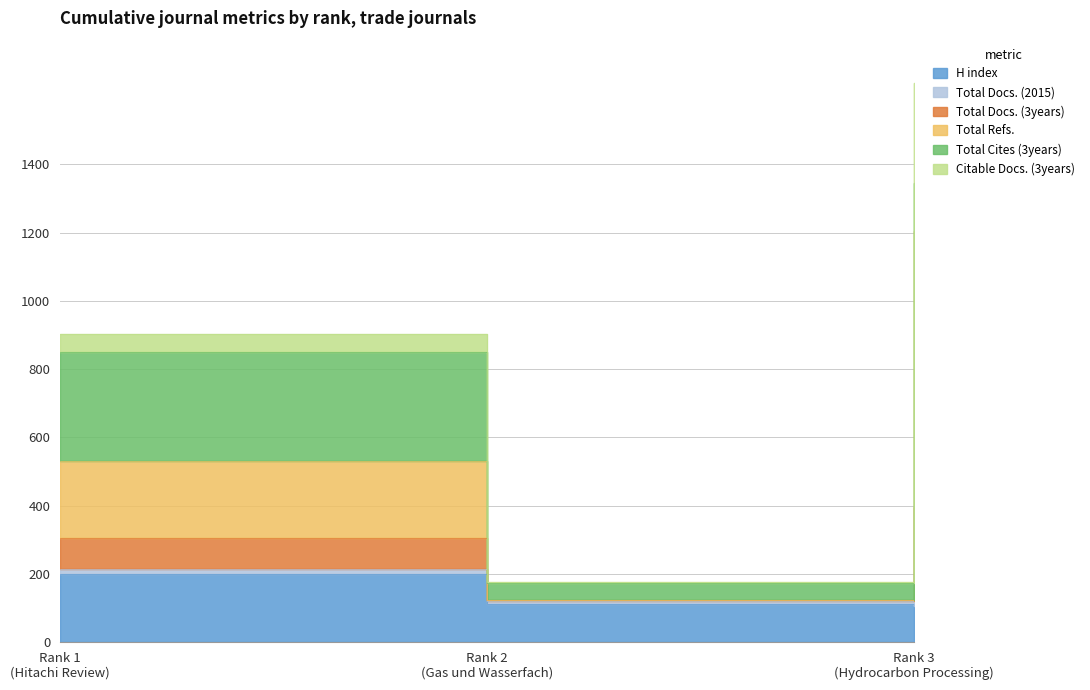

Where does the Total Docs. (3years) series first go above 902?

Rank 3
(Hydrocarbon Processing)